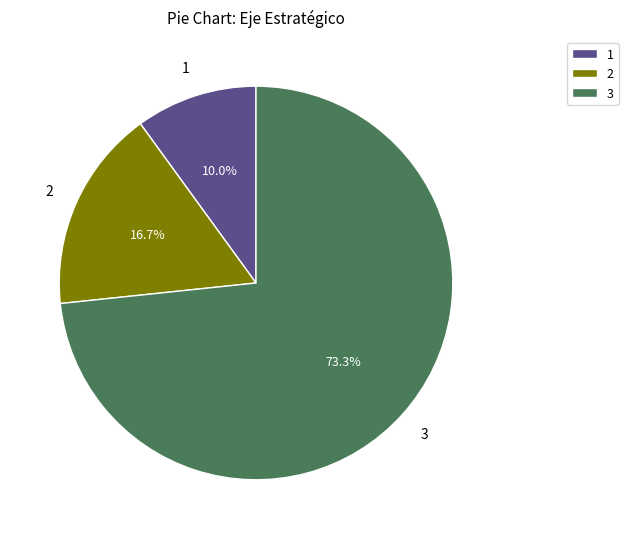

Rank the categories by value from highest to lowest.

3, 2, 1